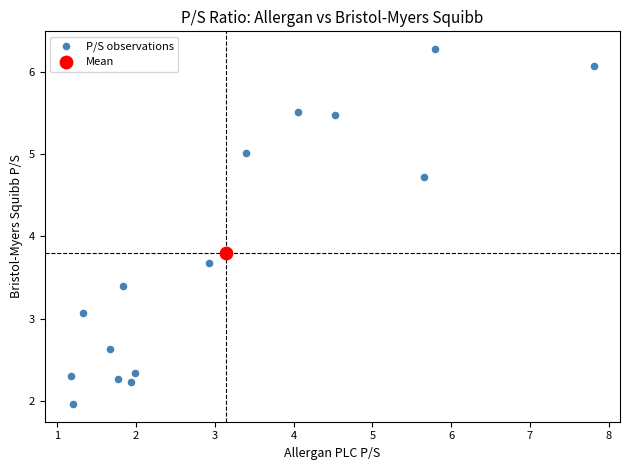

What are all the series names shown in the legend?

P/S observations, Mean